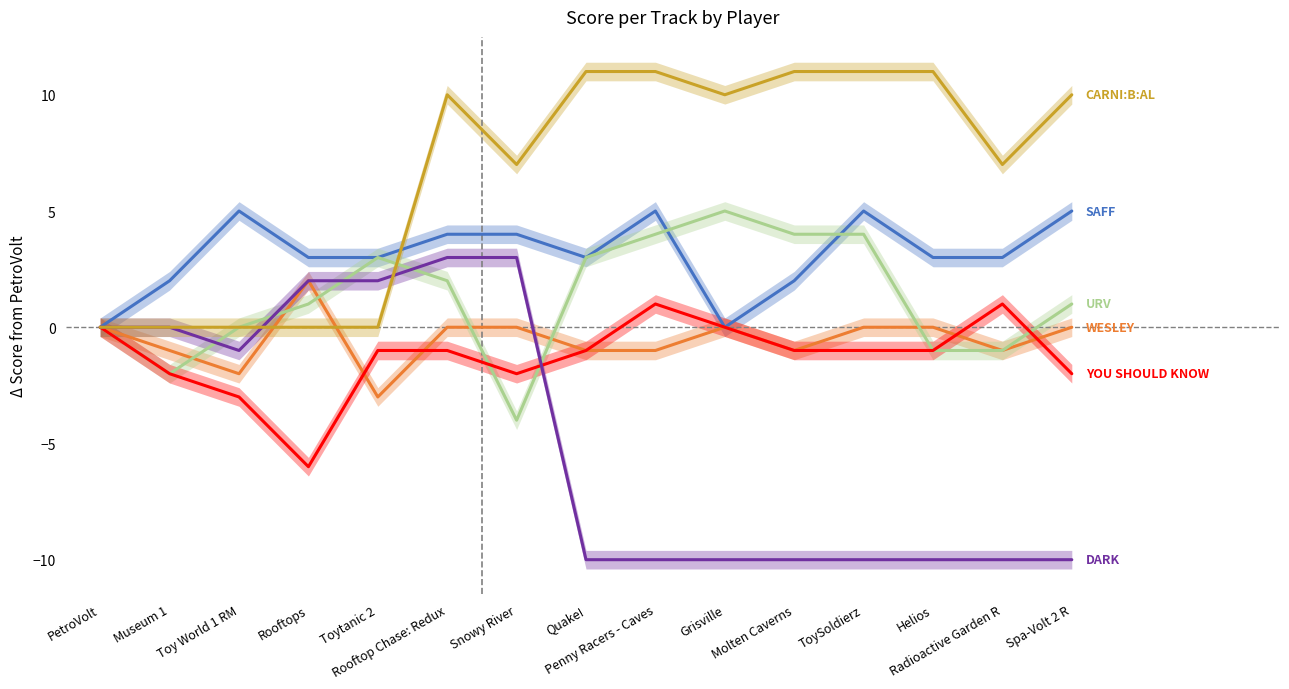

At how many categories does at least one series exceed -3?

15